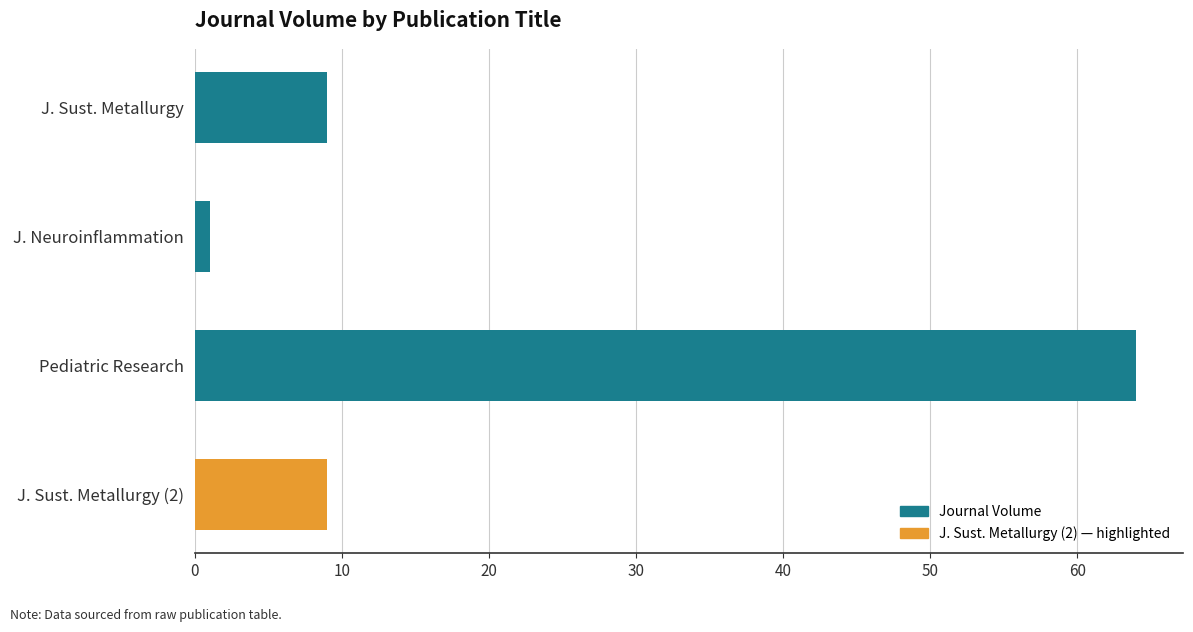

The chart shows a value of 15 at J. Sust. Metallurgy (2). True or false?

False